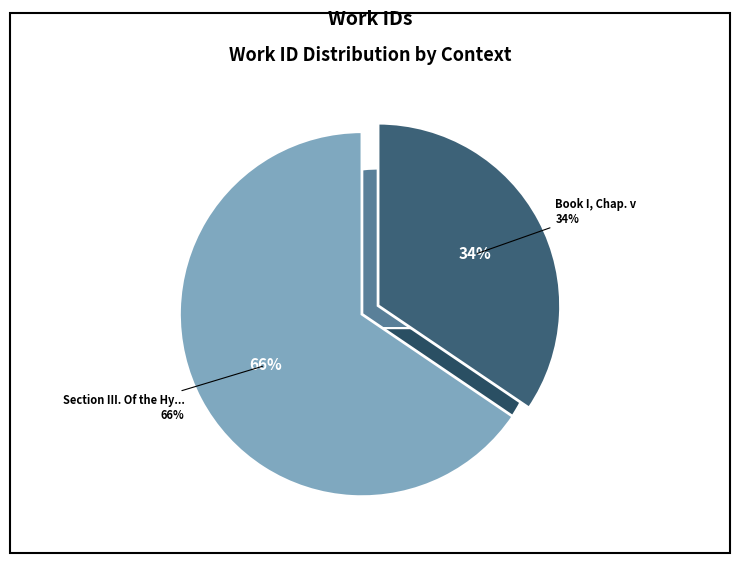

How many slices are in this pie chart?

2